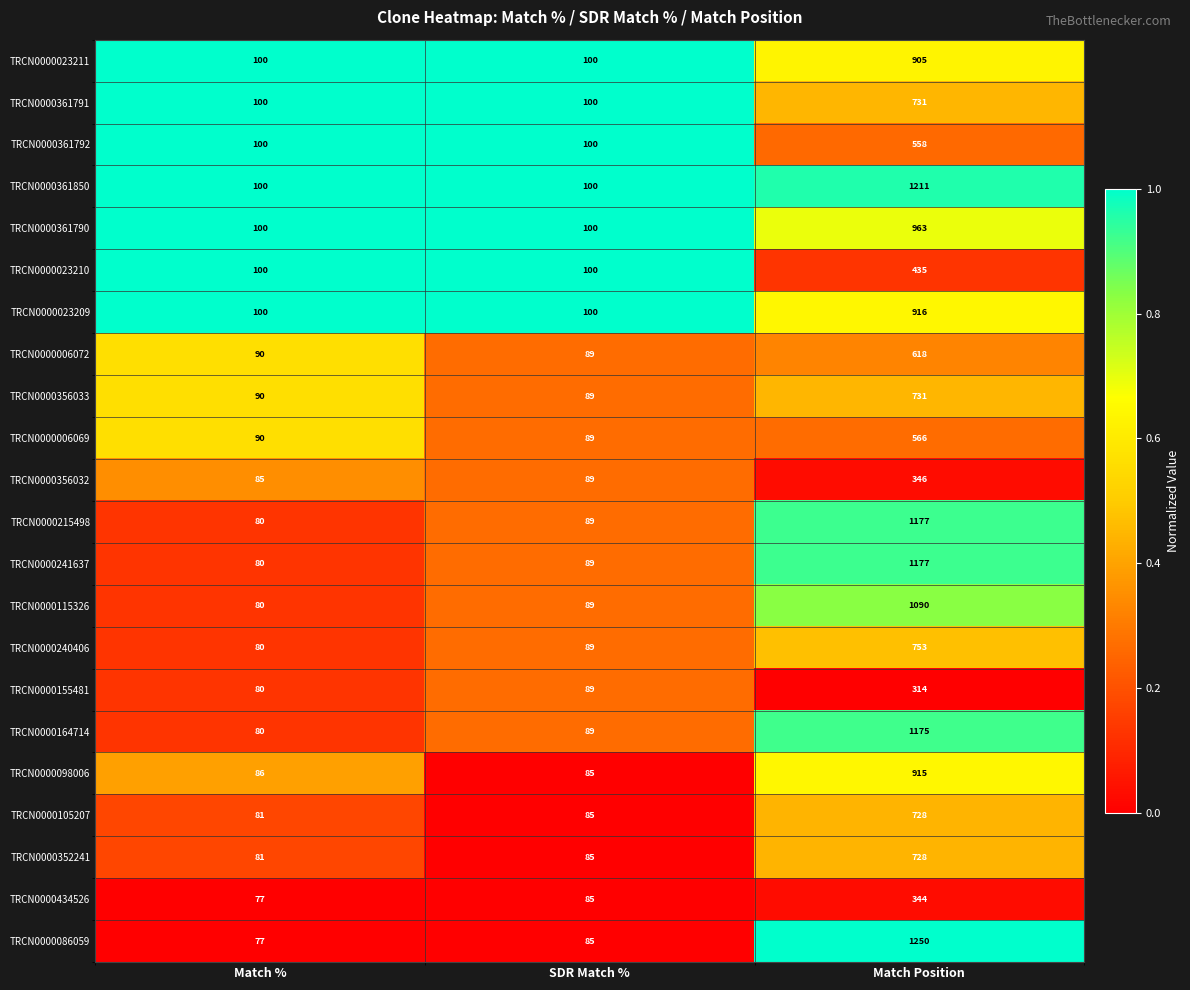

What is the approximate value of TRCN0000241637 at SDR Match %, to the nearest 100?

100